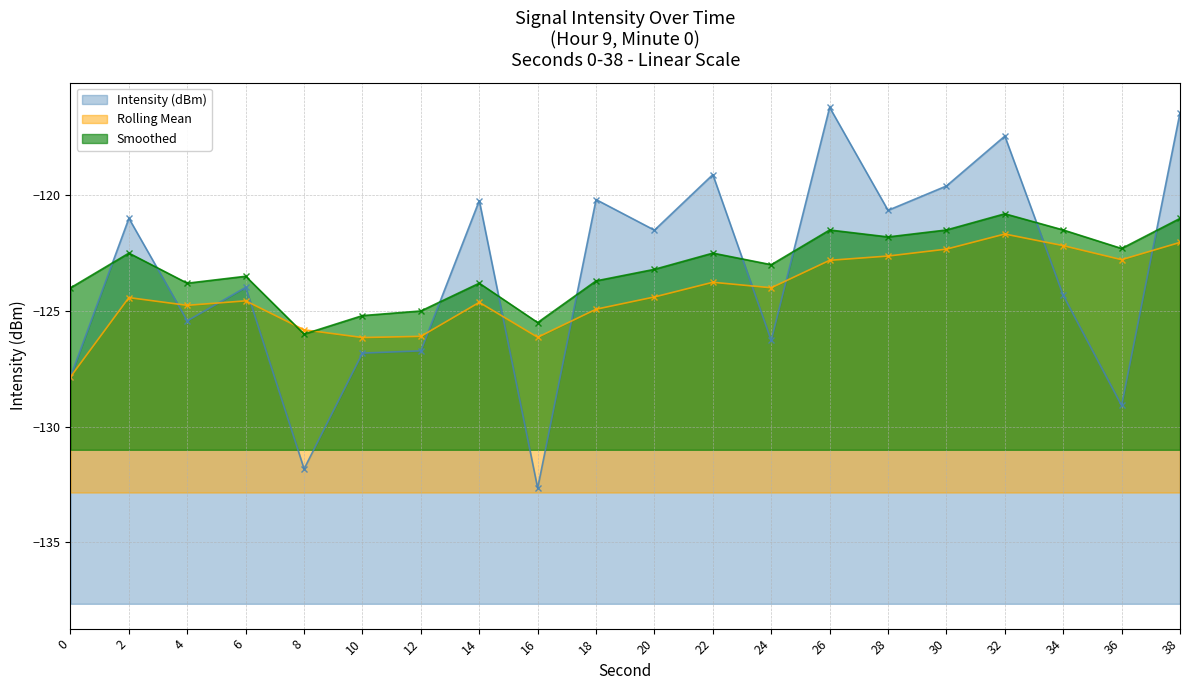

How many interior local valleys does the Intensity (dBm) series have?

7